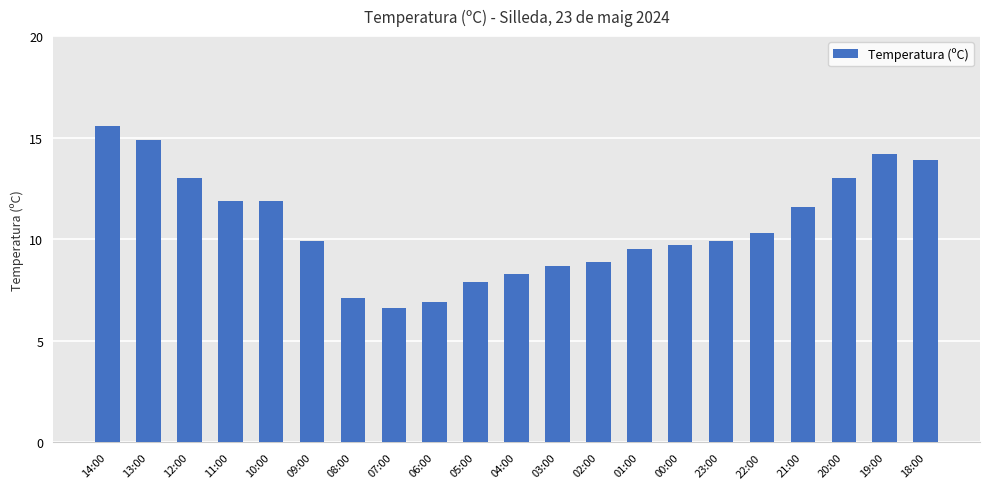

Where does the data first go above 9?

14:00